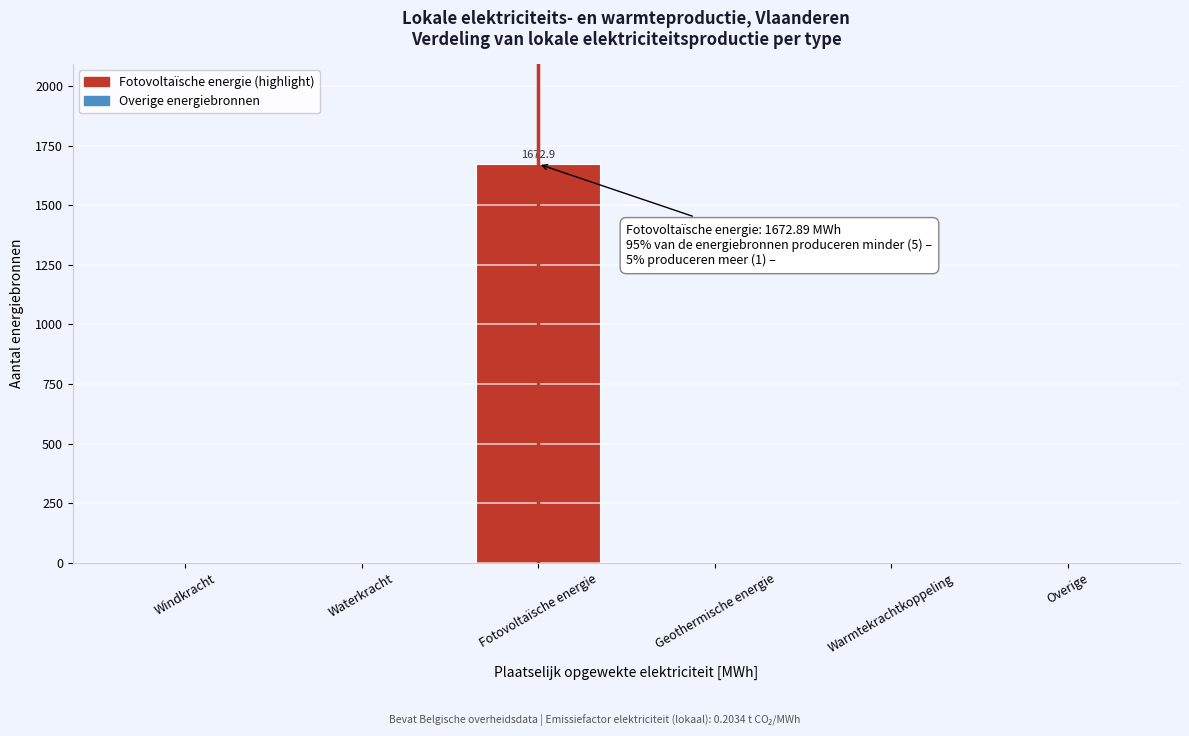

Reading left to right, what are all the values shown in this chart?

Windkracht=0.0	Waterkracht=0.0	Fotovoltaïsche energie=1672.9	Geothermische energie=0.0	Warmtekrachtkoppeling=0.0	Overige=0.0